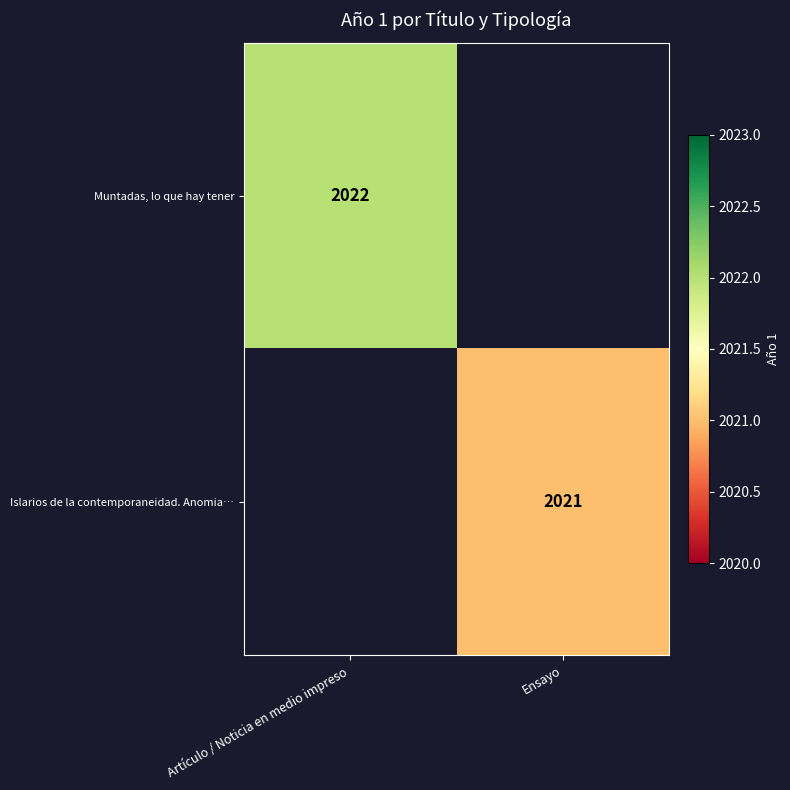

At how many categories does at least one series exceed 2021?

1